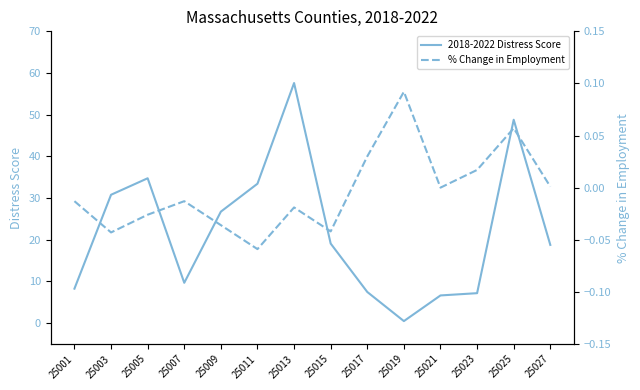

Rank the series by their maximum value, from highest to lowest.

2018-2022 Distress Score, % Change in Employment